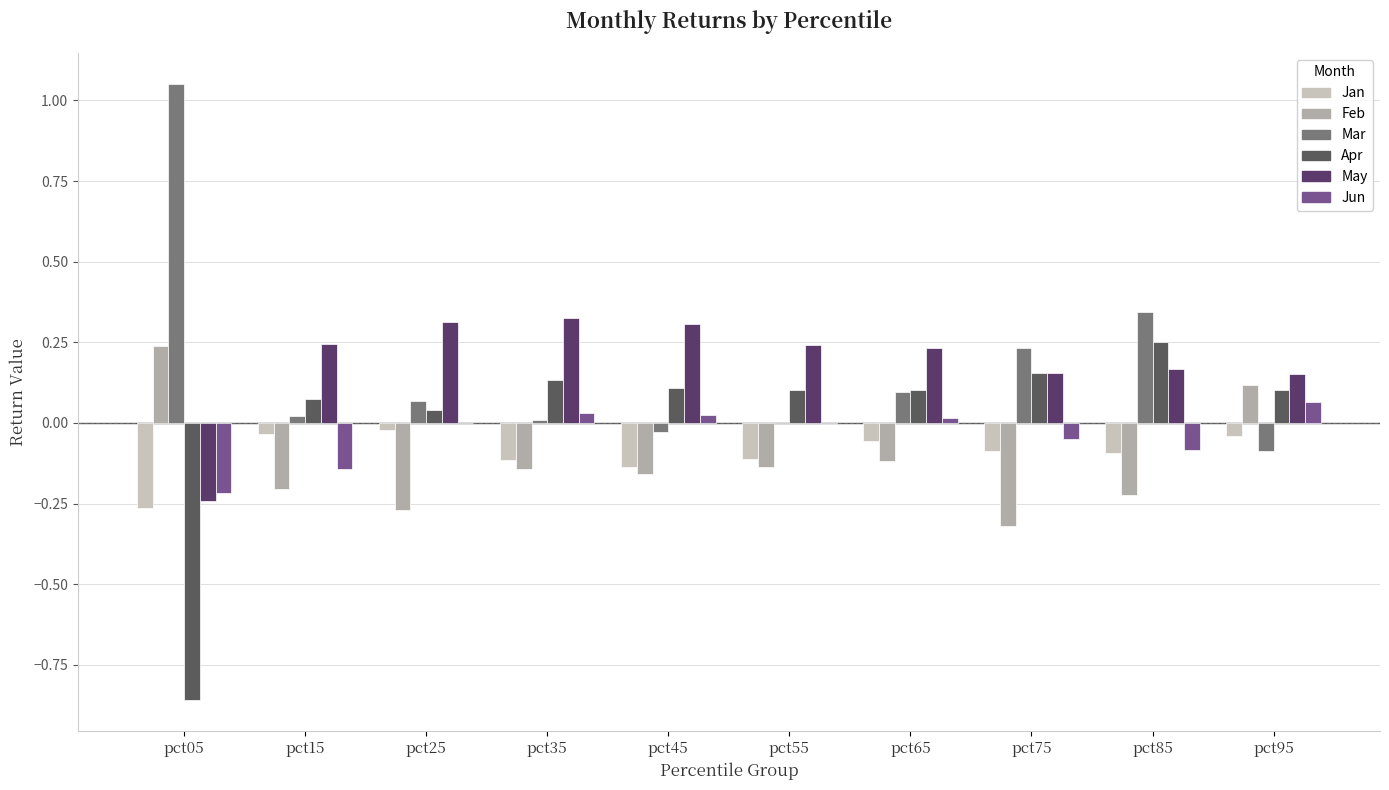

Count the number of categories in the chart.

10